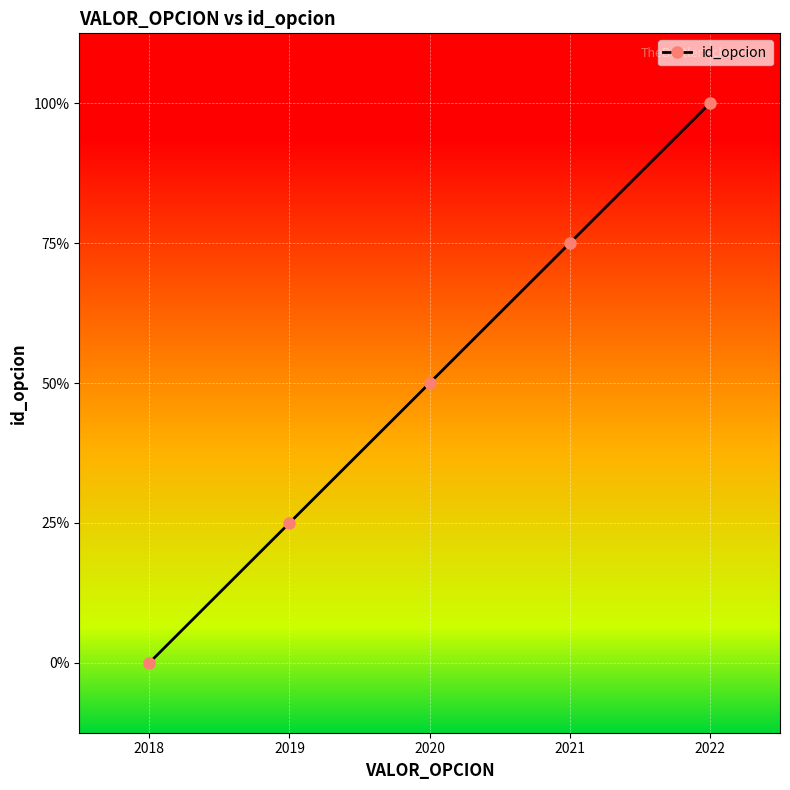

True or false: there are more than 1 points higher than both neighbors.

False